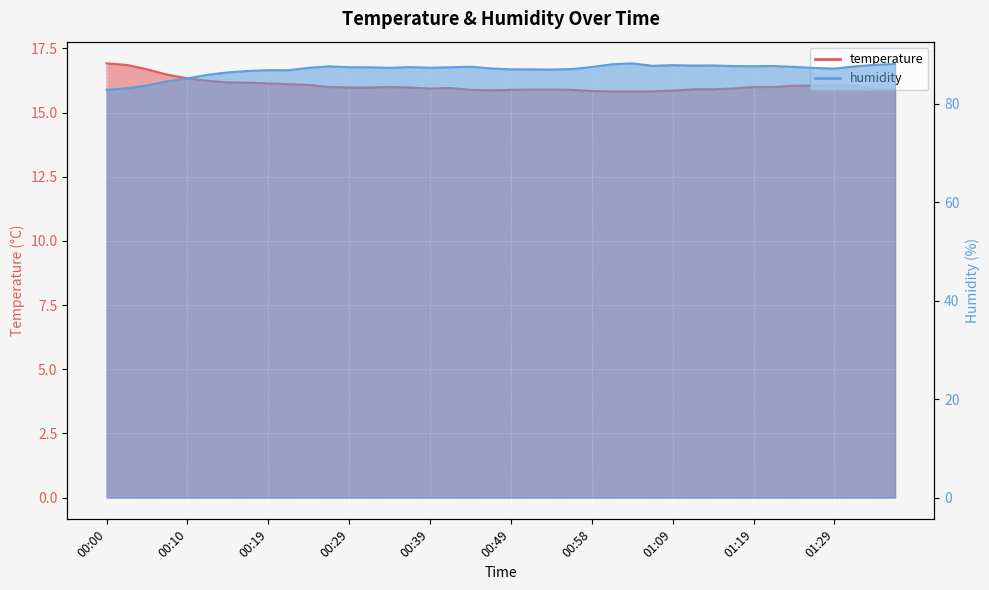

Count the number of categories in the chart.

40